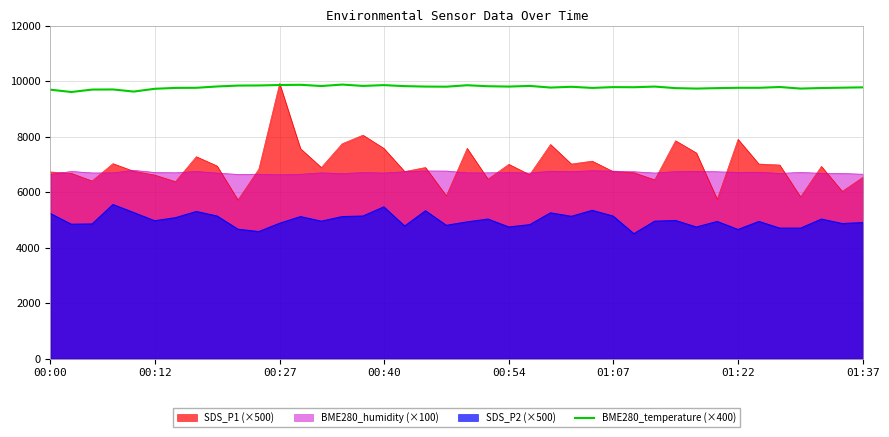

What is the spread (max minus min) of values at 00:00?

4463.0